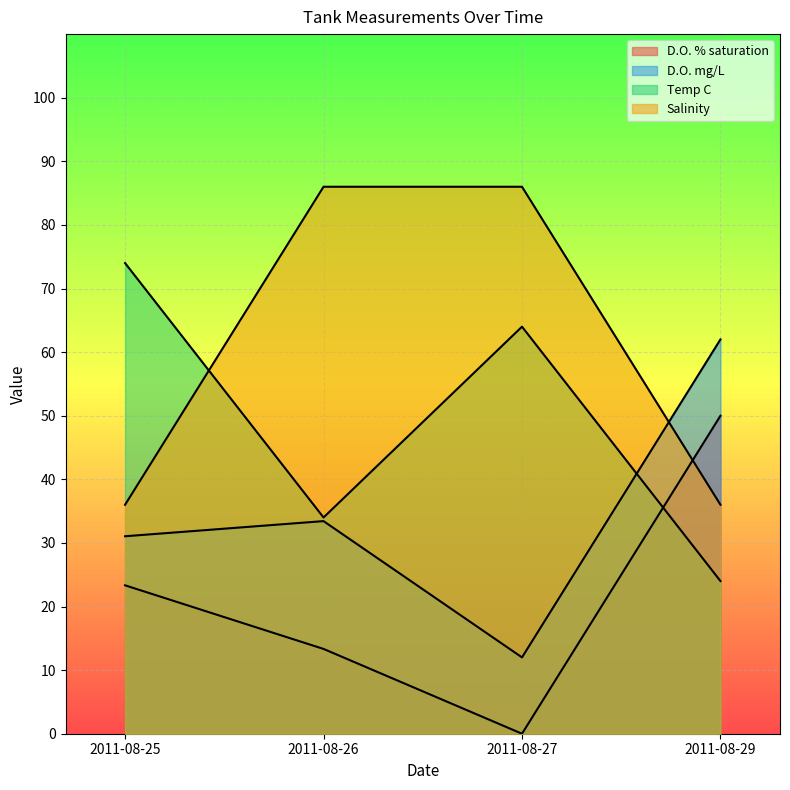

Where is the first local minimum for D.O. % saturation?

2011-08-27